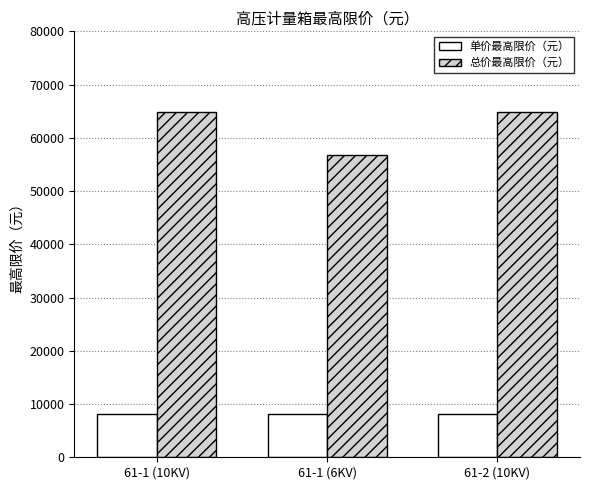

How many categories are shown in the chart?

3